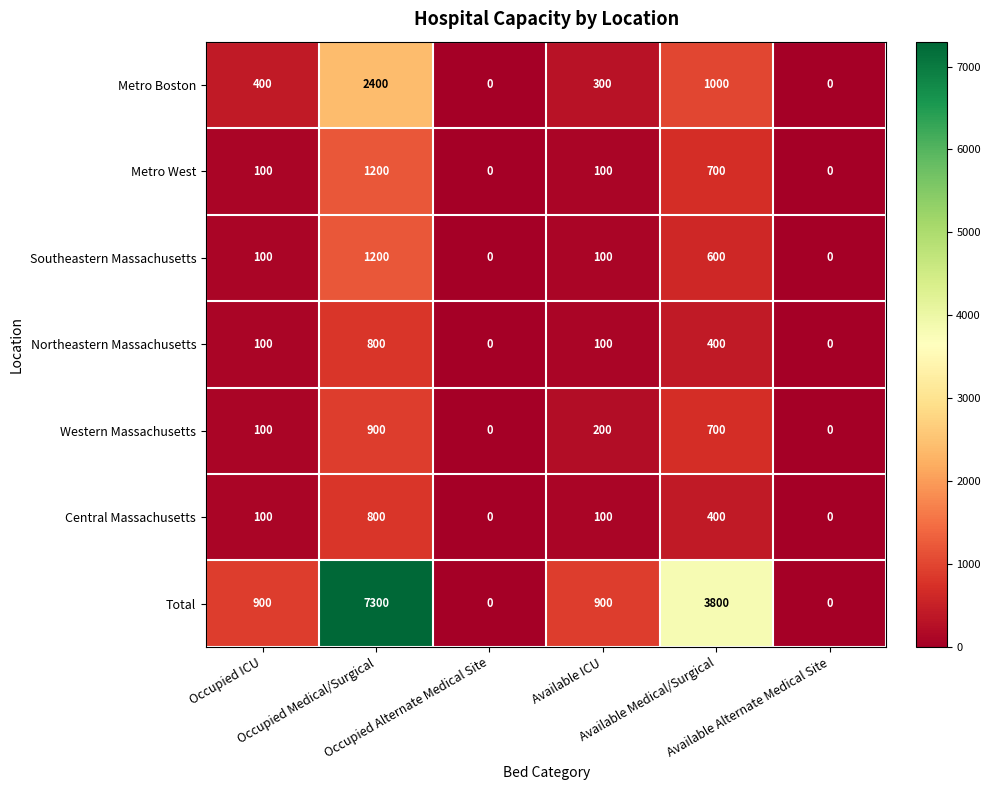

What is the average value of the Metro West series?

350